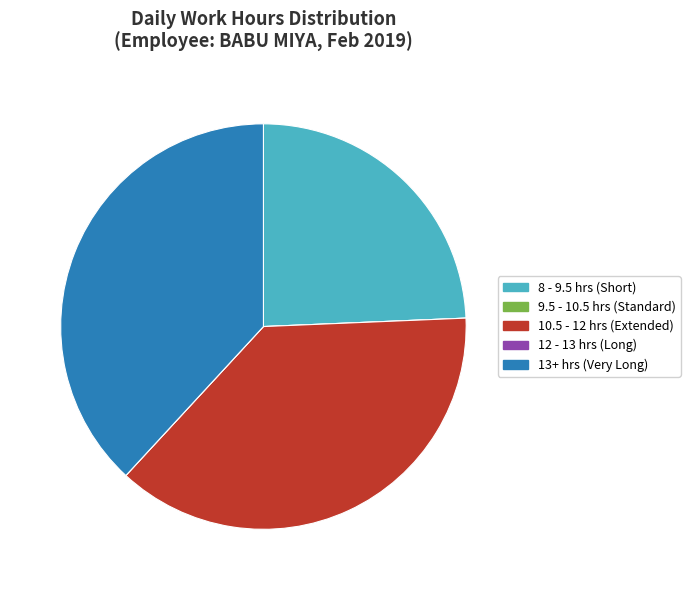

Is there a majority slice in this chart?

No